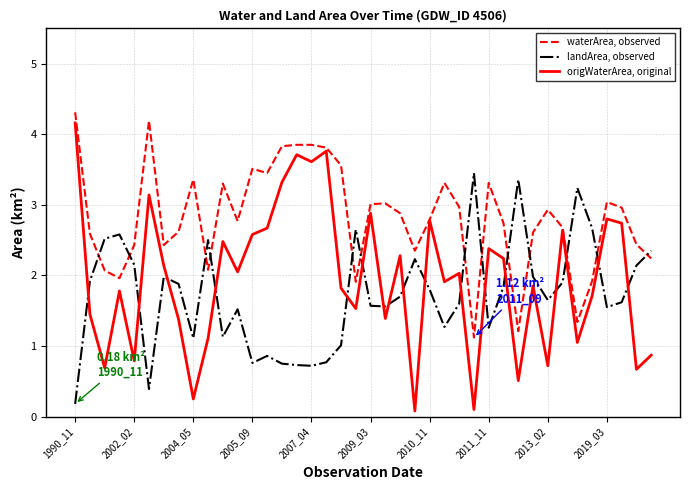

Which series has the largest total across all categories?

waterArea, observed